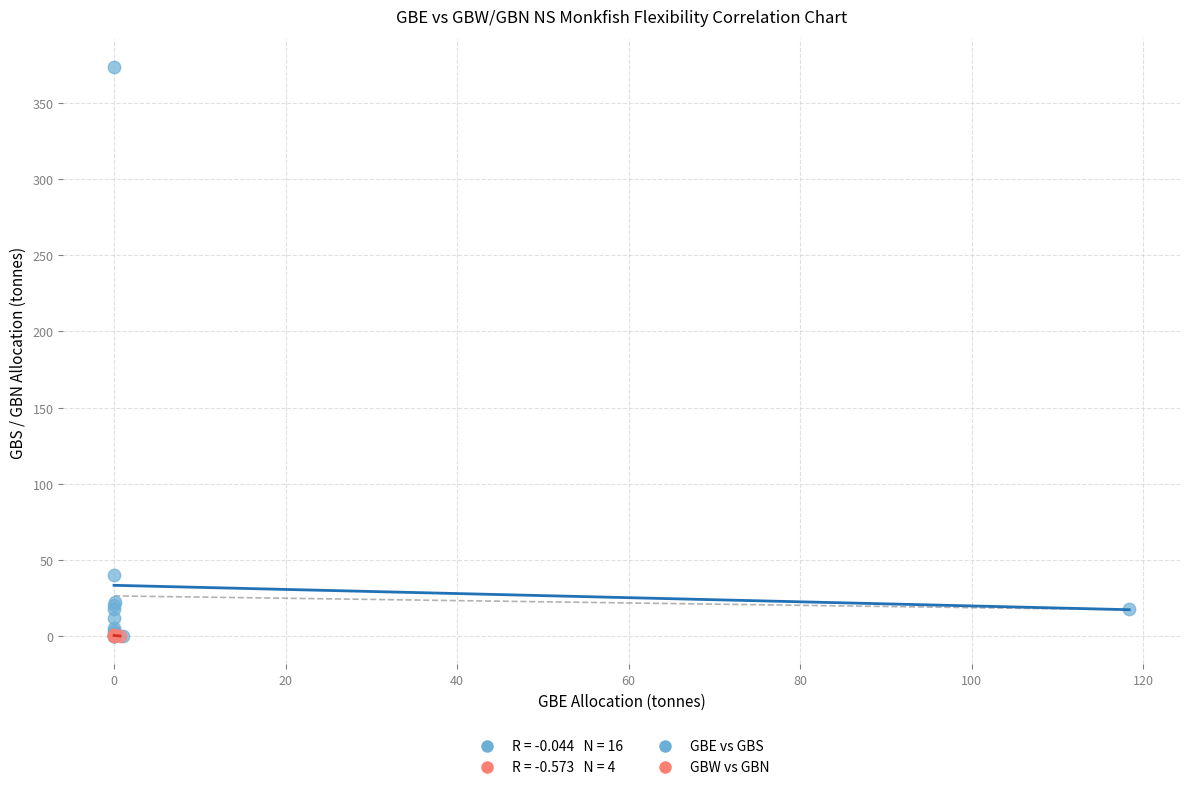

Which series has the largest Y range (max minus min)?

GBE vs GBS